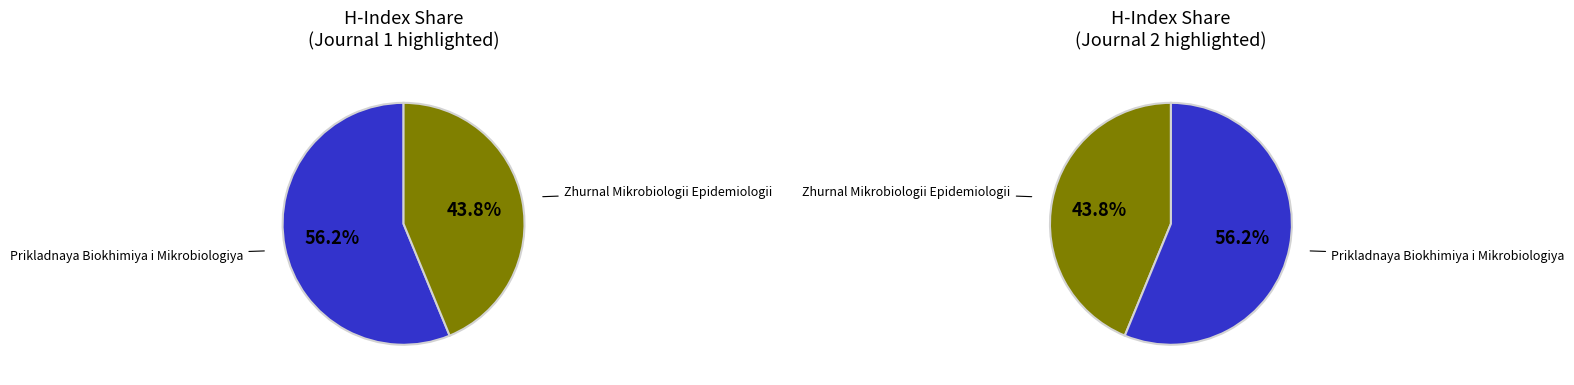

To the nearest percent, what is the difference between the largest and smallest slice percentages?

12%